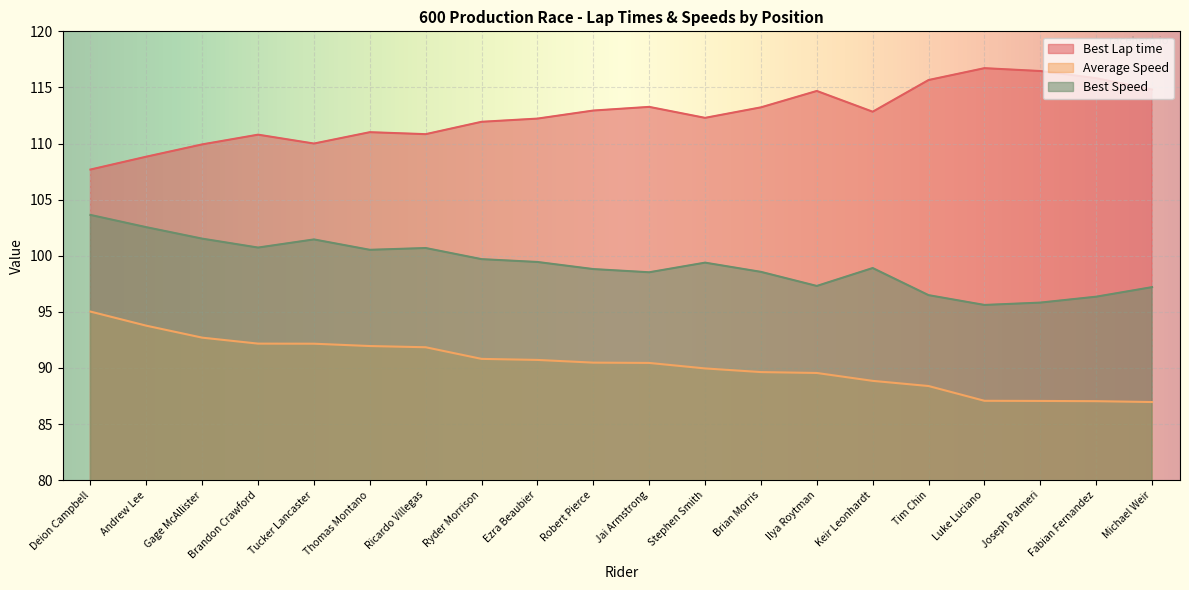

True or false: Average Speed and Best Lap time cross at least once.

False